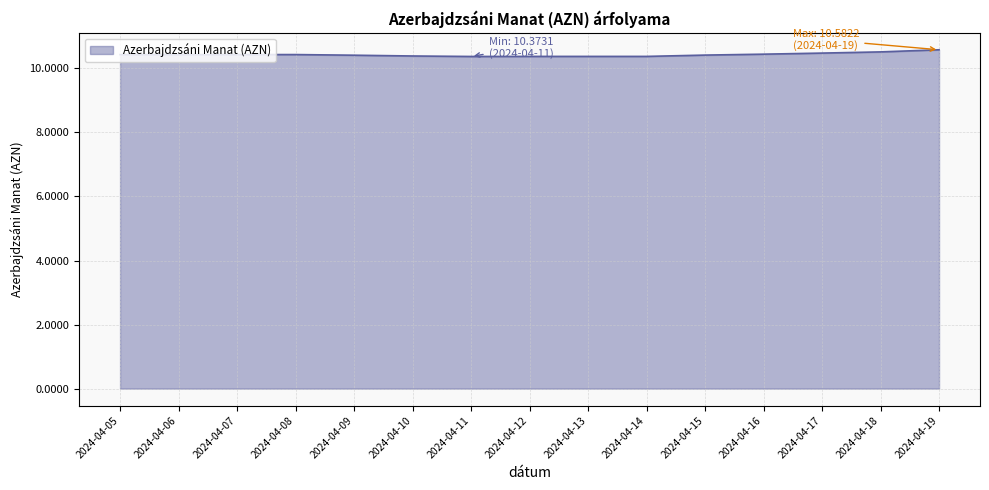

How many distinct data groups are displayed?

1